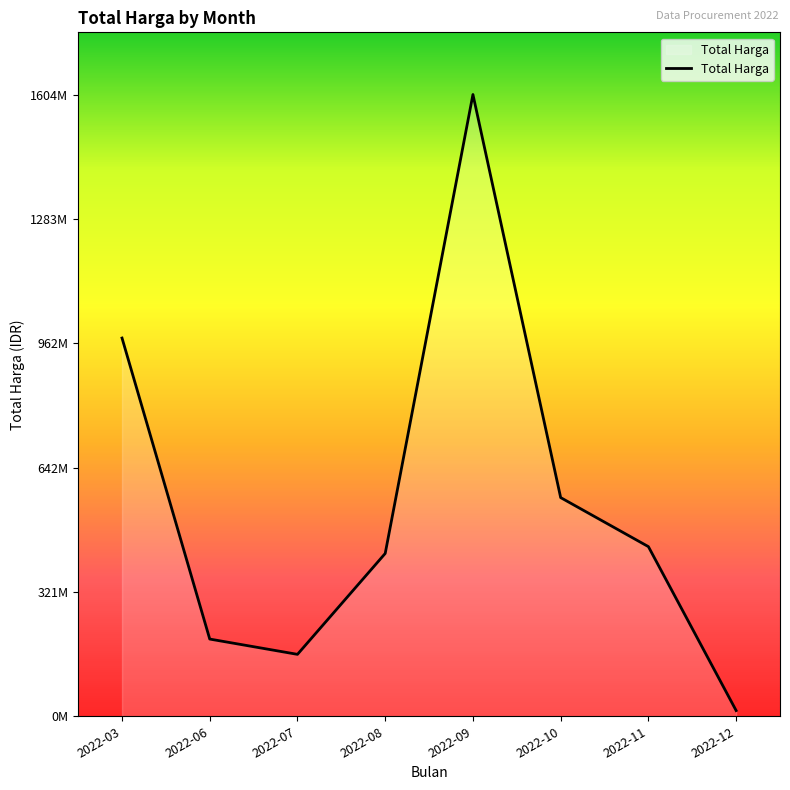

Is this an area chart (filled region under the line)?

Yes